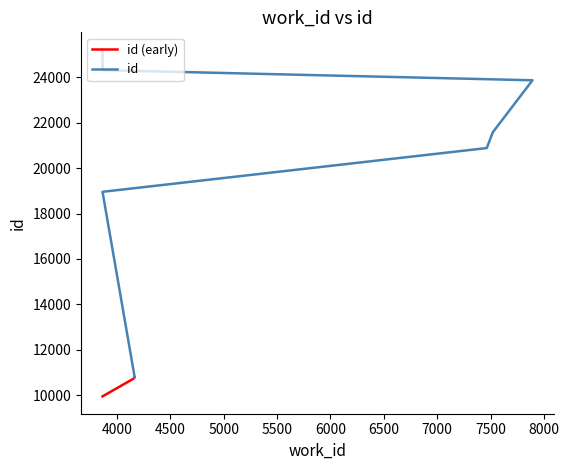

True or false: the data has more than 2 interior local peaks.

False